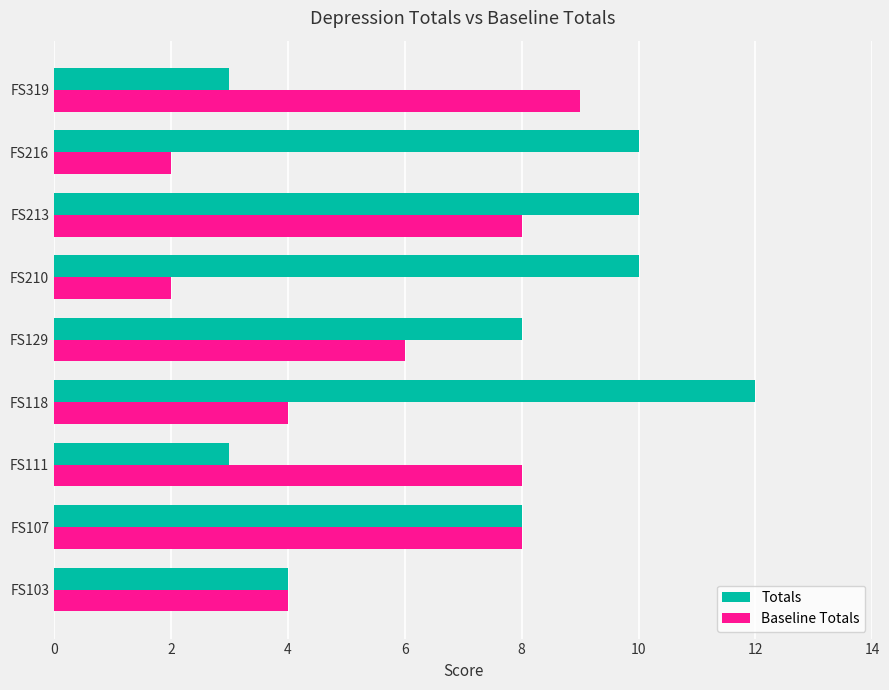

Read the Baseline Totals value at FS103.

4